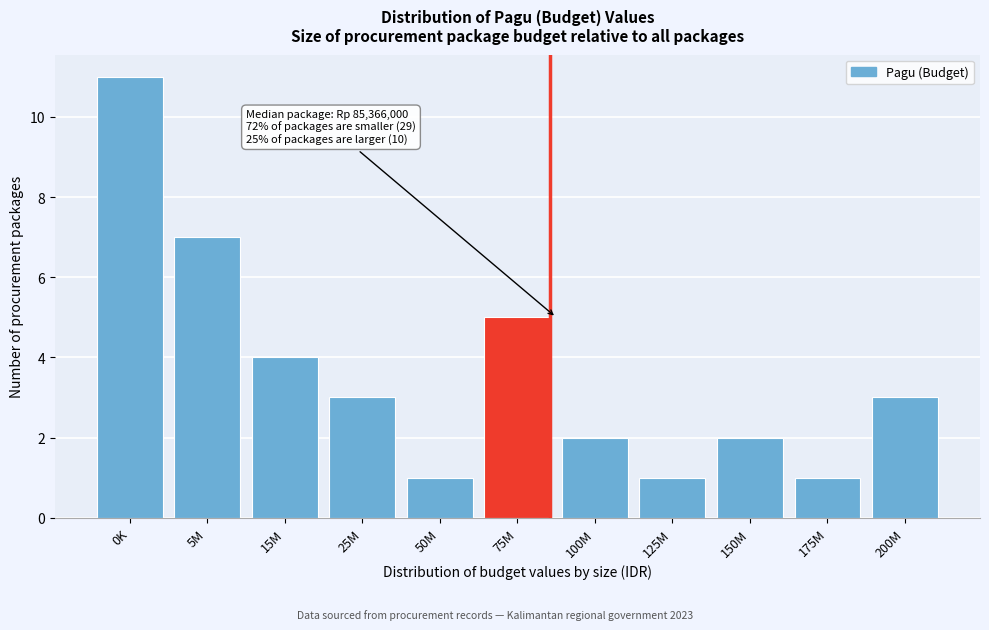

Reading right to left, extract all data points from this chart.

200M=3	175M=1	150M=2	125M=1	100M=2	75M=5	50M=1	25M=3	15M=4	5M=7	0K=11